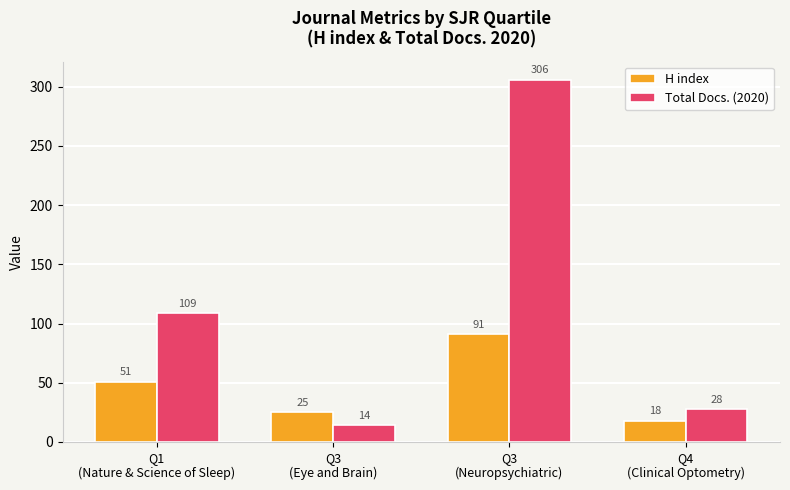

What is the average value of the H index series?

46